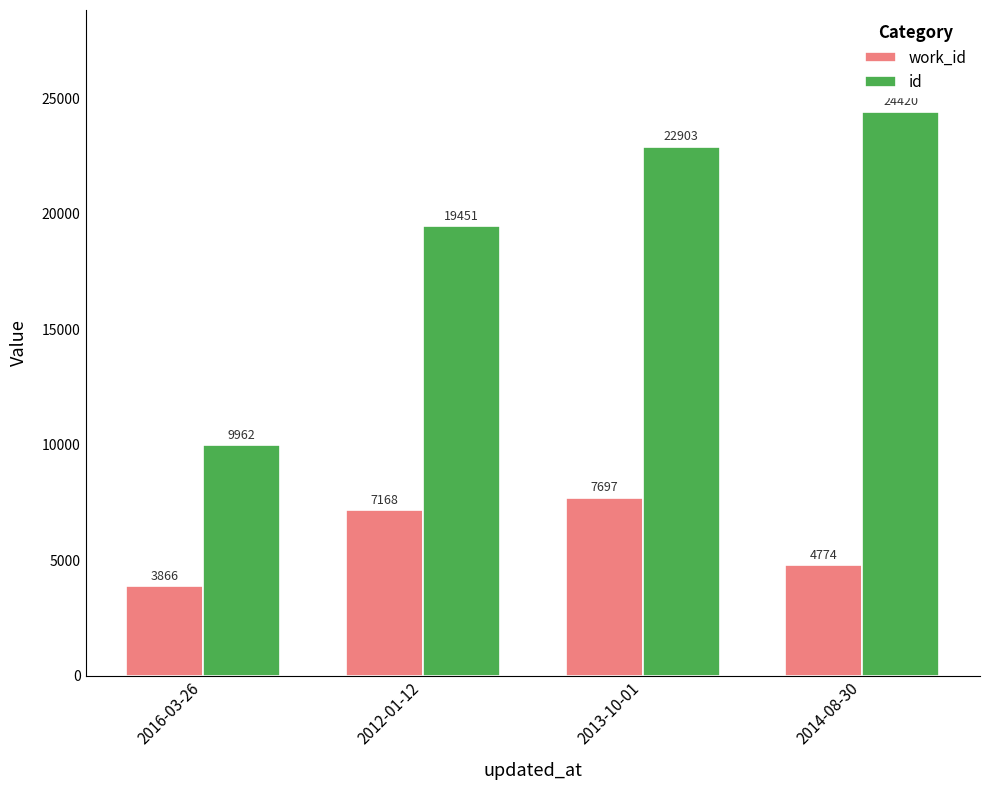

Reading right to left, transcribe all the data shown in this chart.

work_id: 4774	7697	7168	3866
id: 24420	22903	19451	9962